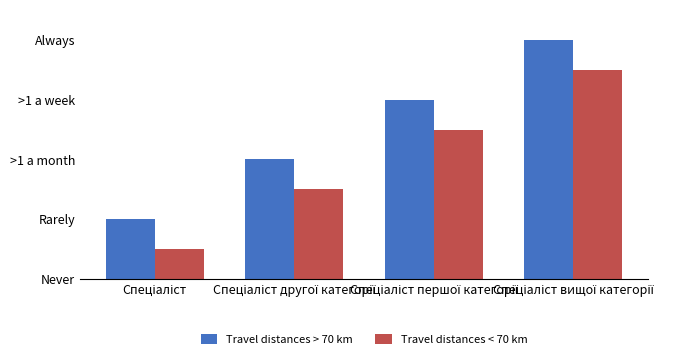

Is it true that Travel distances < 70 km equals 0.5 at Спеціаліст?

True